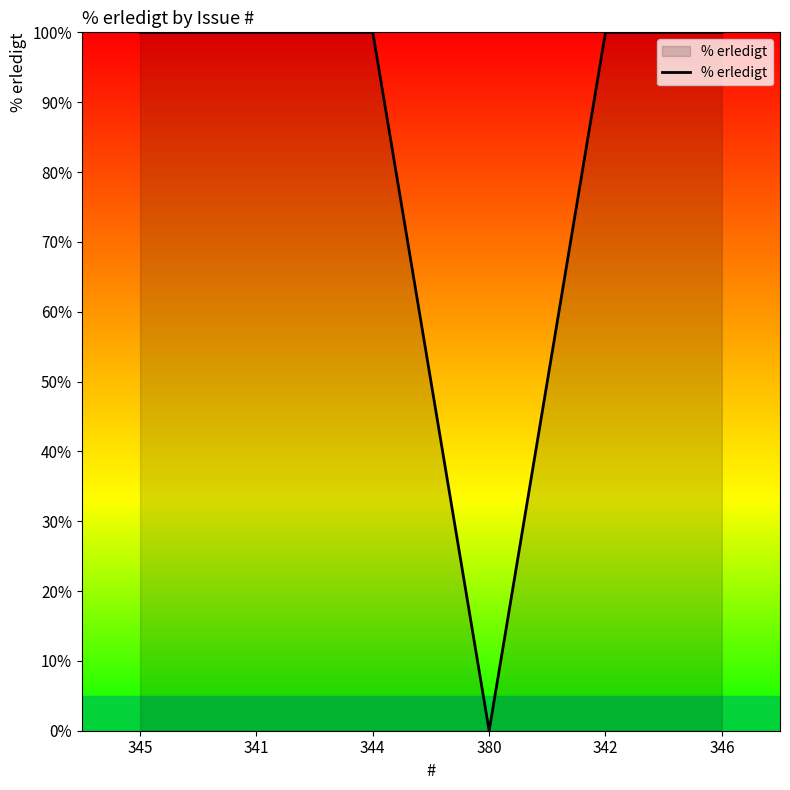

Approximately how many times larger is the value at 346 compared to 344?

1.0